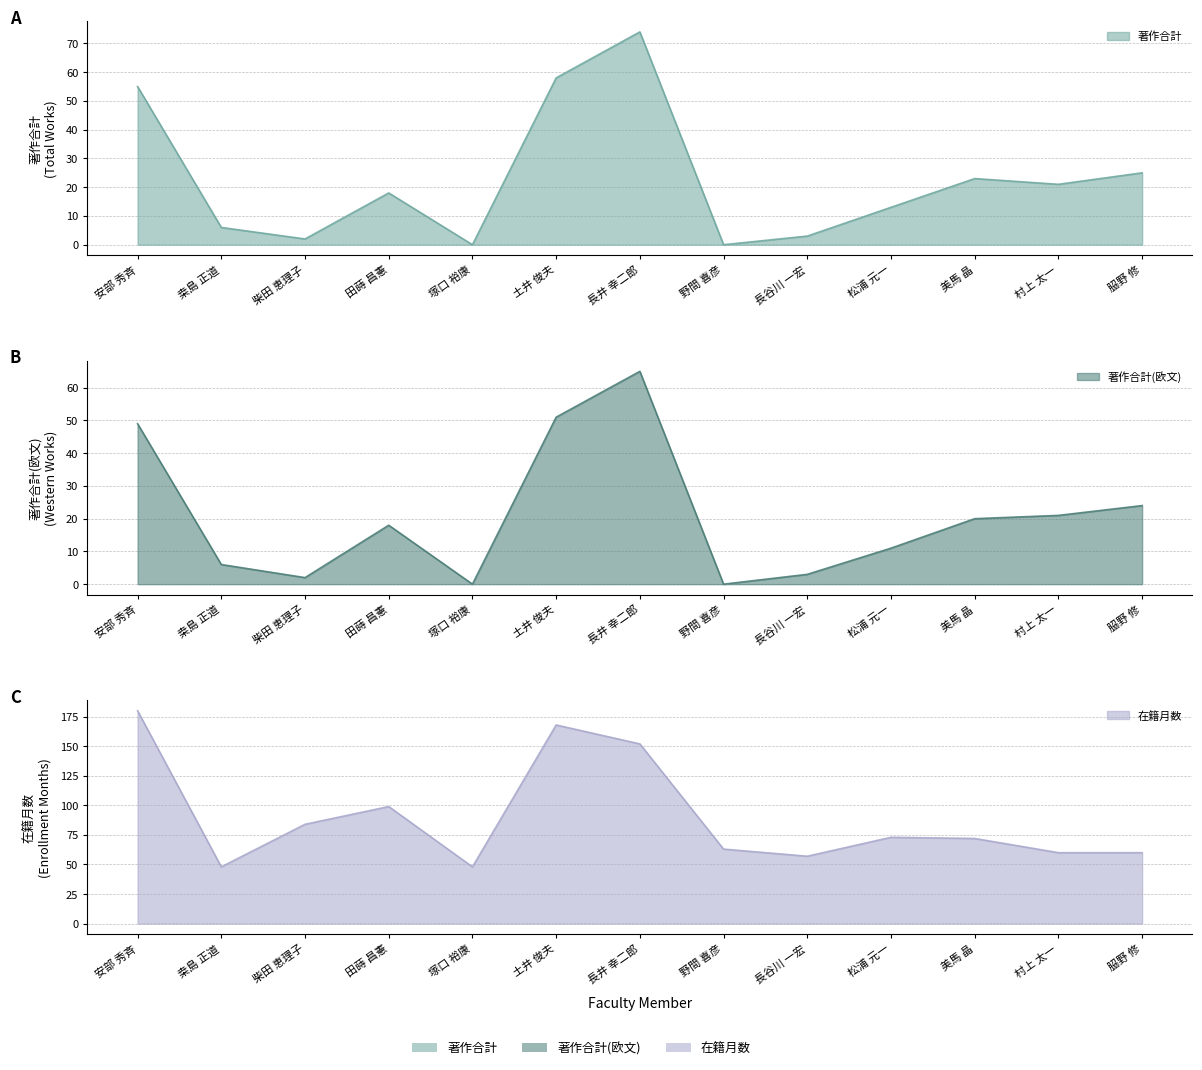

True or false: 著作合計(欧文) and 著作合計 intersect in this chart.

False